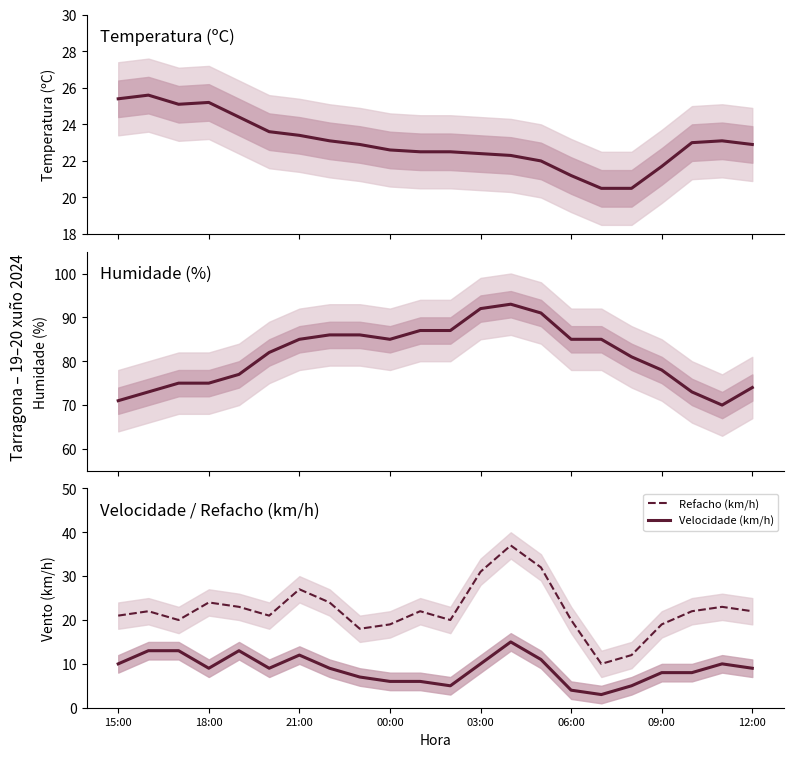

True or false: Refacho (km/h) has more than 1 interior local peaks.

True